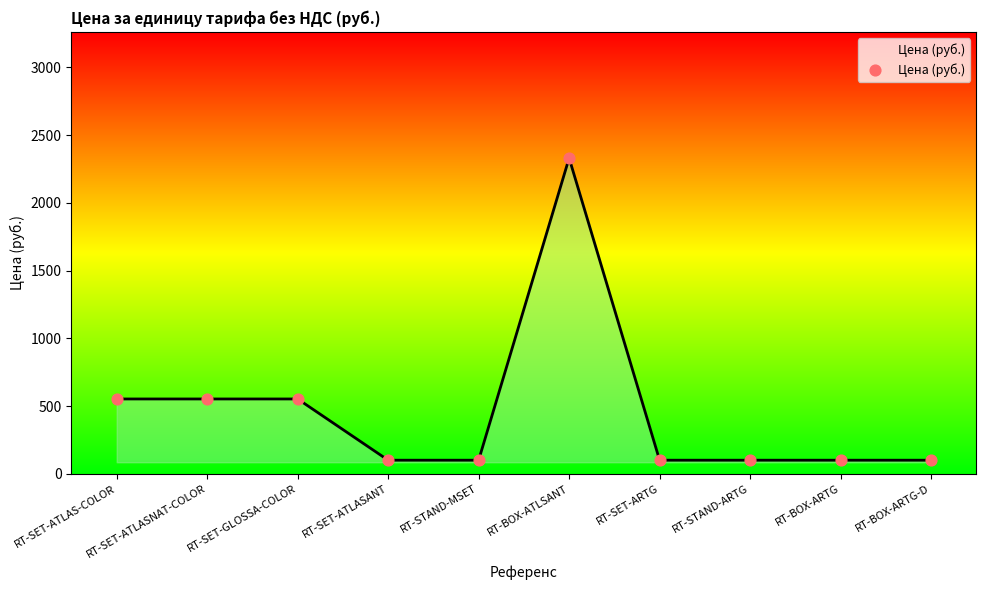

What is the ratio of the value at RT-STAND-ARTG to the value at RT-SET-ARTG?

1.0